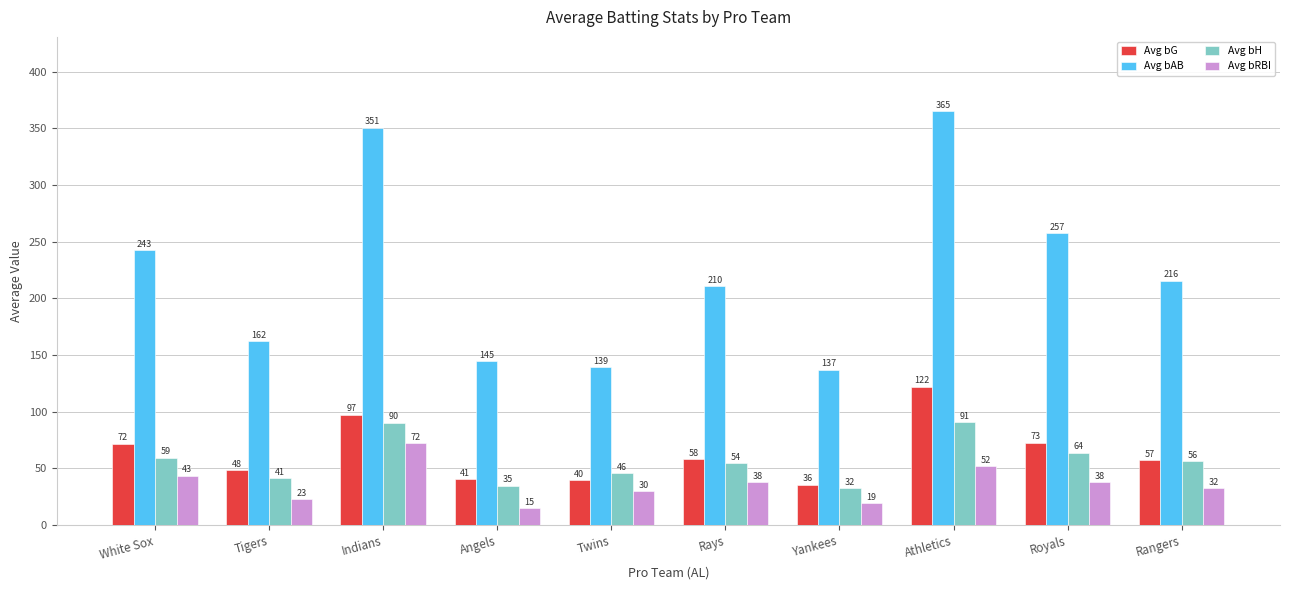

What is the minimum value for Avg bRBI?

14.7